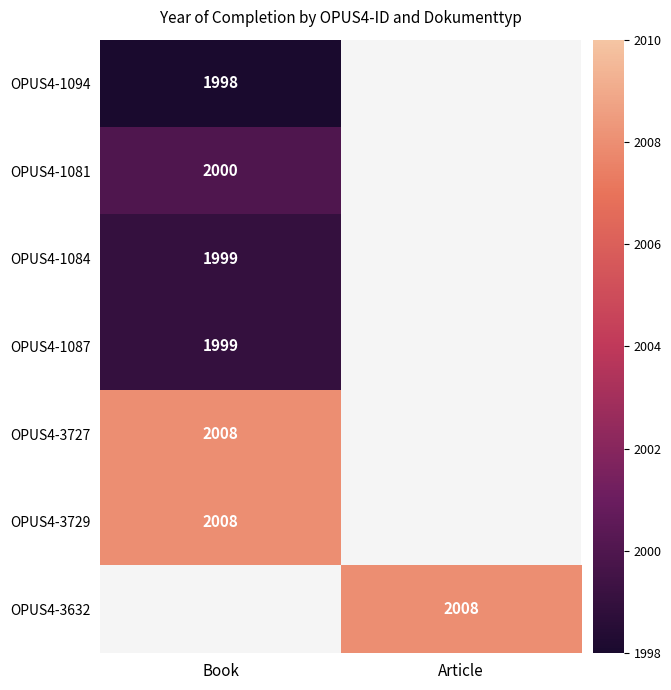

The OPUS4-1081 series shows 3262 at Book. True or false?

False